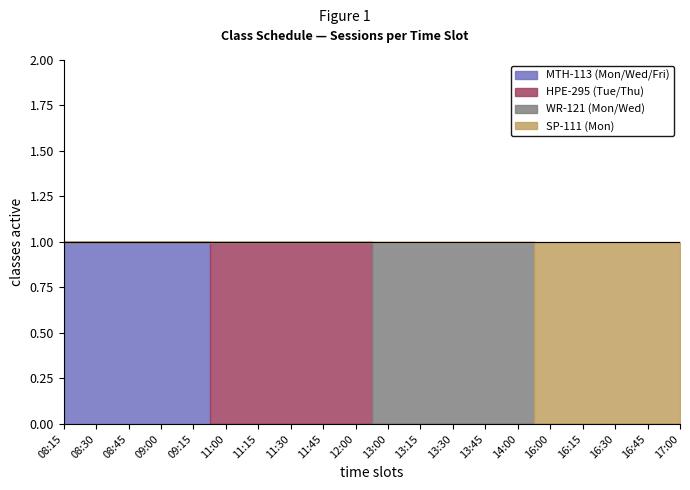

Which series has the largest total across all categories?

MTH-113 (Mon/Wed/Fri)